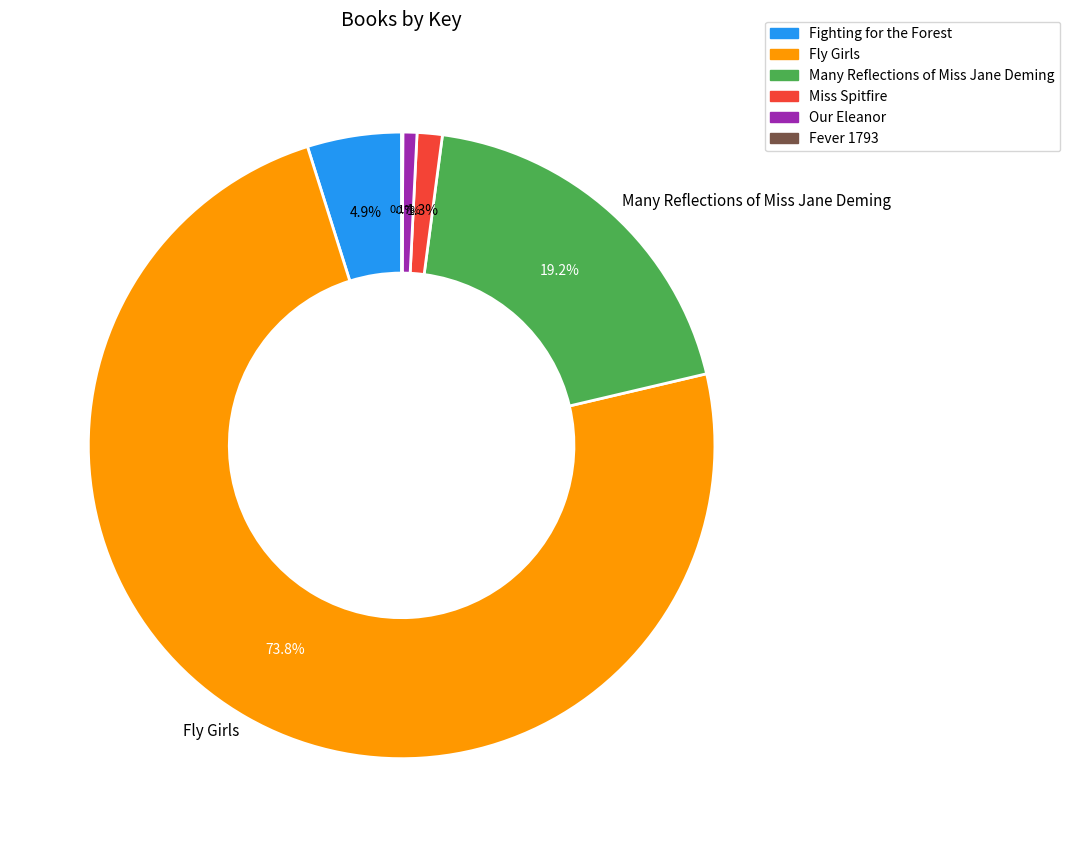

To the nearest percent, what is the combined percentage of Fighting for the Forest and Many Reflections of Miss Jane Deming?

24%